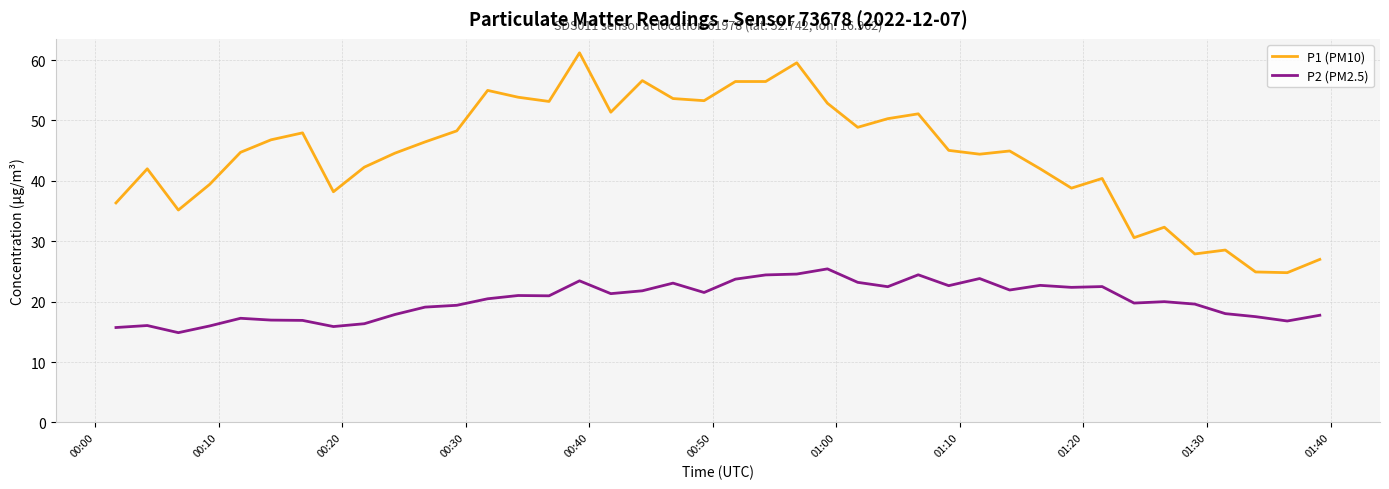

Which series has the largest range (max minus min)?

P1 (PM10)